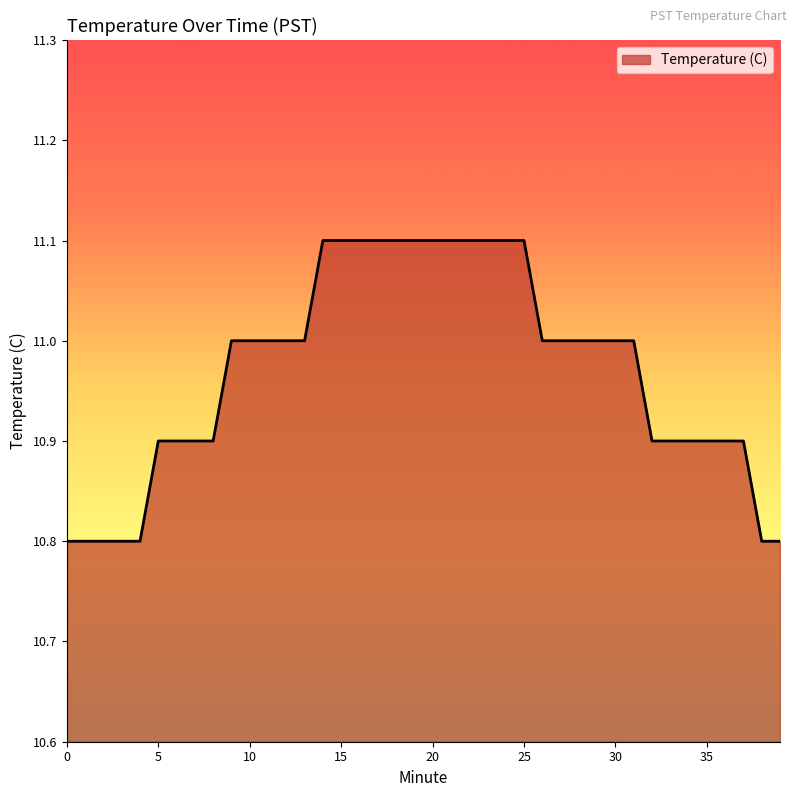

What is the smallest value displayed?

10.8